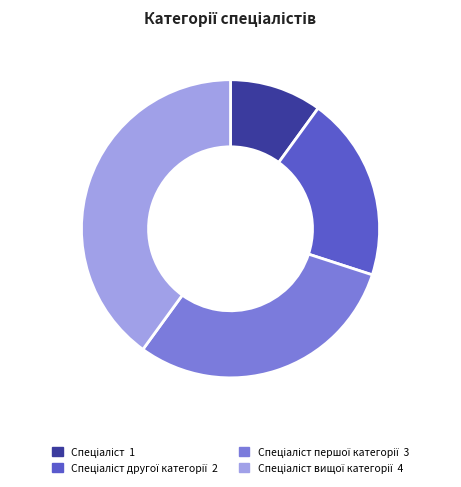

Is there a majority slice in this chart?

No